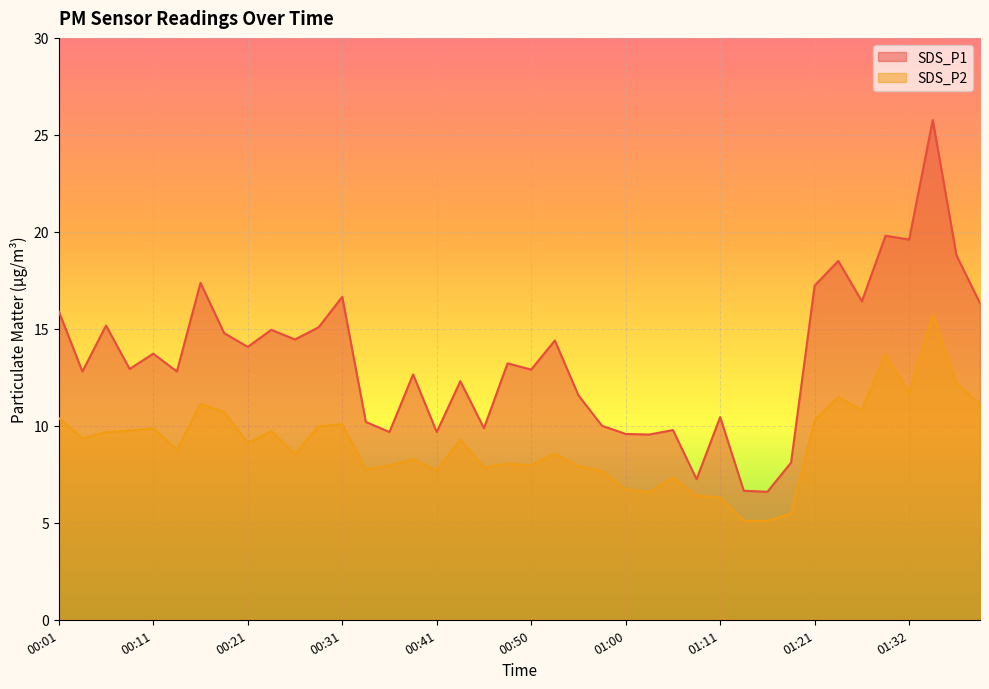

How many interior local peaks does the SDS_P2 series have?

12